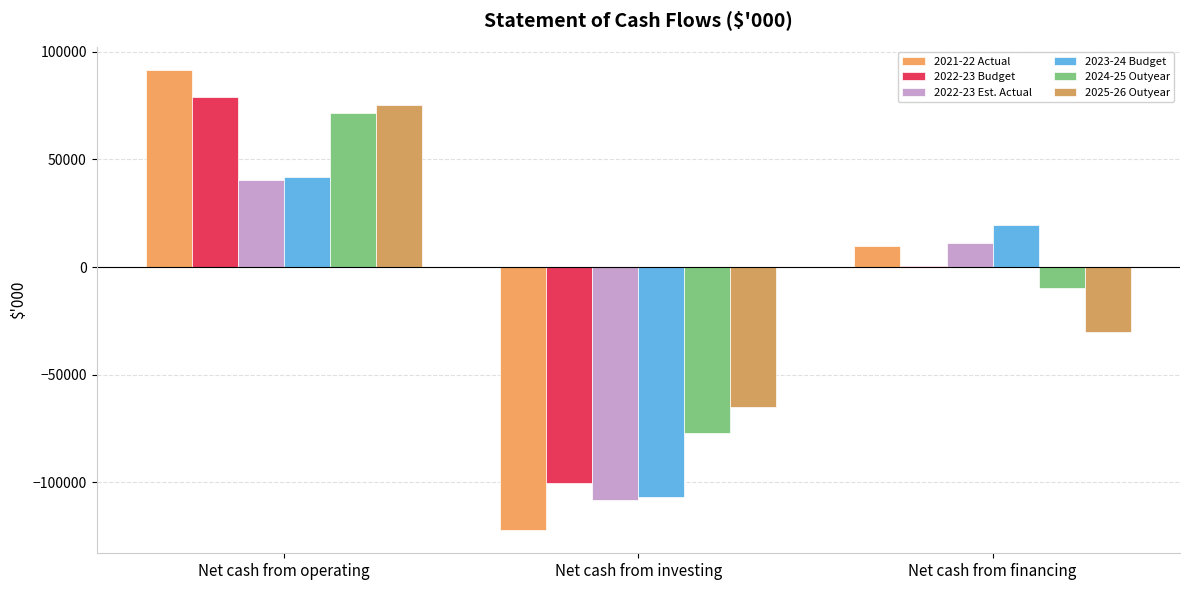

At how many categories does at least one series exceed 27058?

1